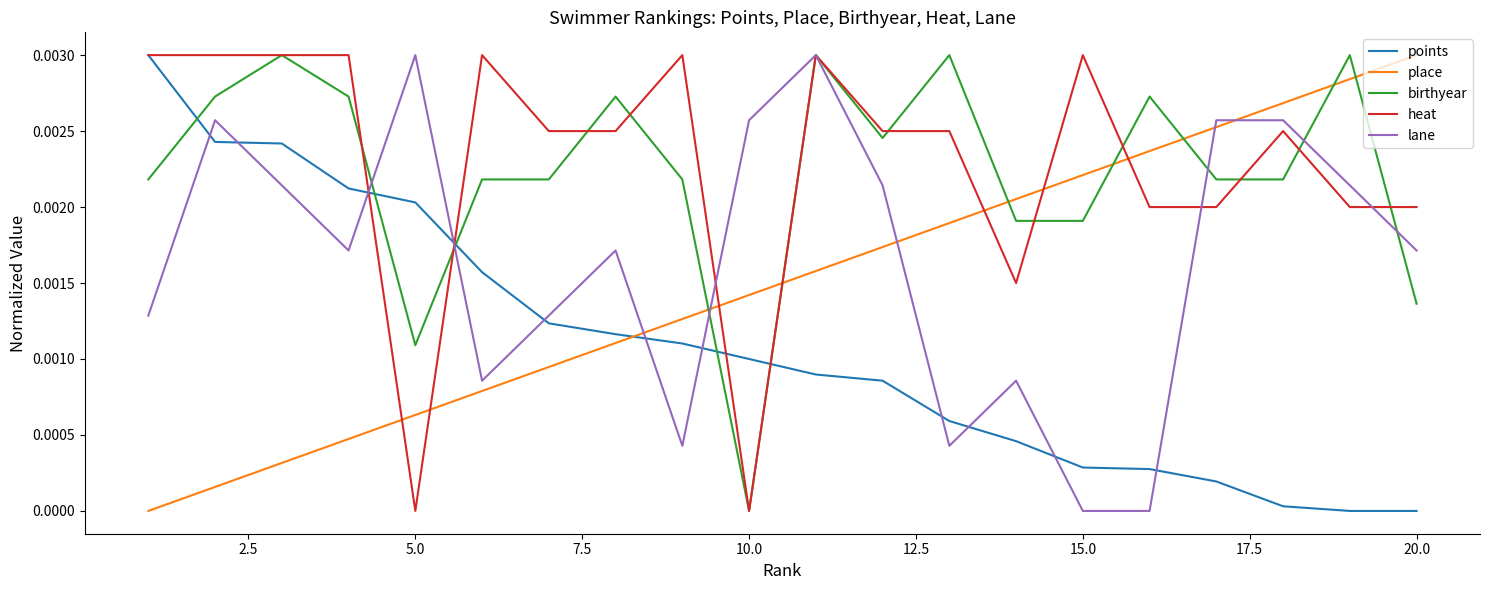

True or false: place and lane intersect in this chart.

True